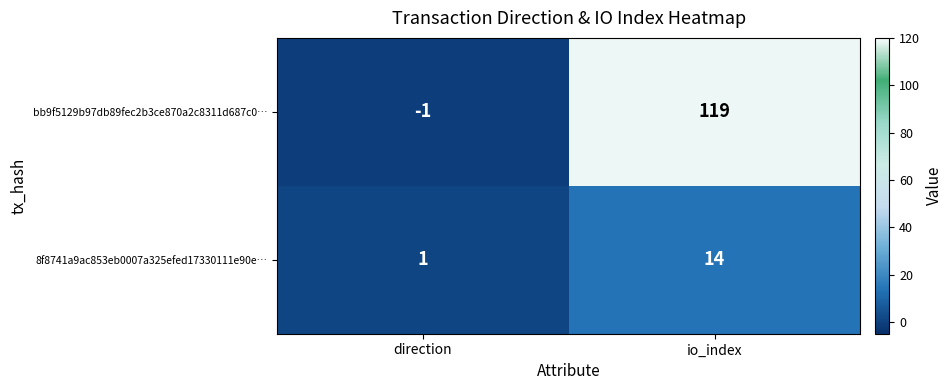

Reading left to right, extract all data points from this chart.

bb9f5129b97db89fec2b3ce870a2c8311d687c0…: -1	119
8f8741a9ac853eb0007a325efed17330111e90e…: 1	14